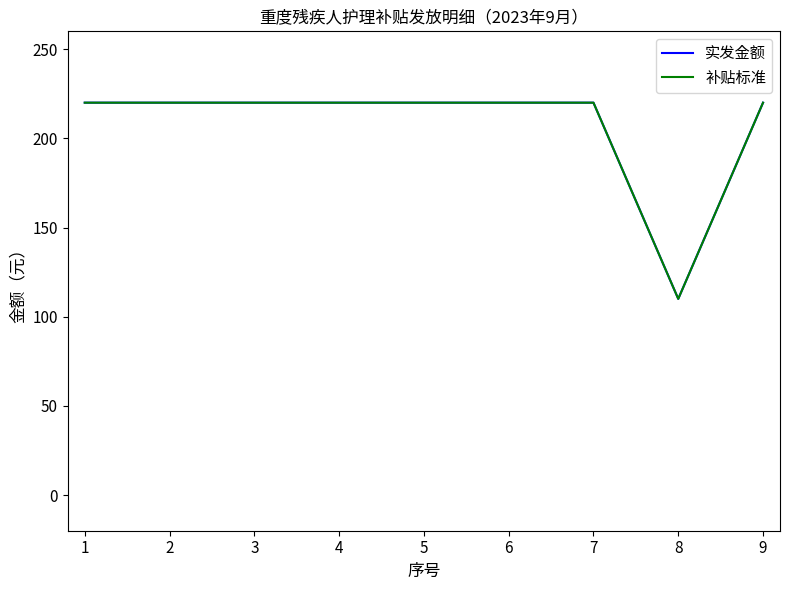

True or false: 实发金额 and 补贴标准 cross at least once.

False